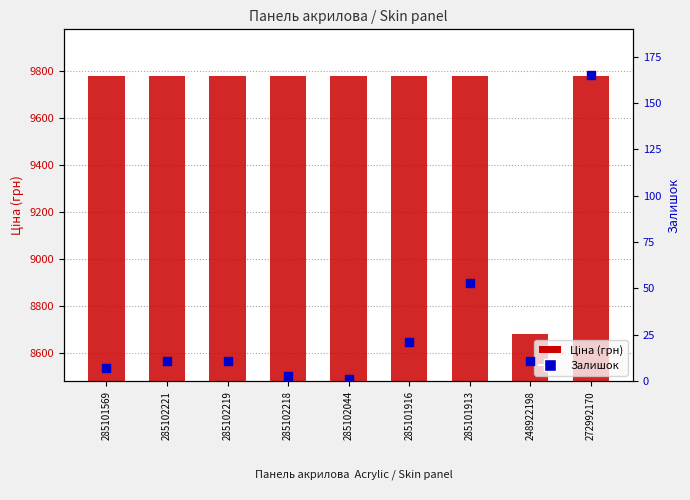

Is the value of Залишок at 285102219 greater than the value of Ціна (грн) at 272992170?

No